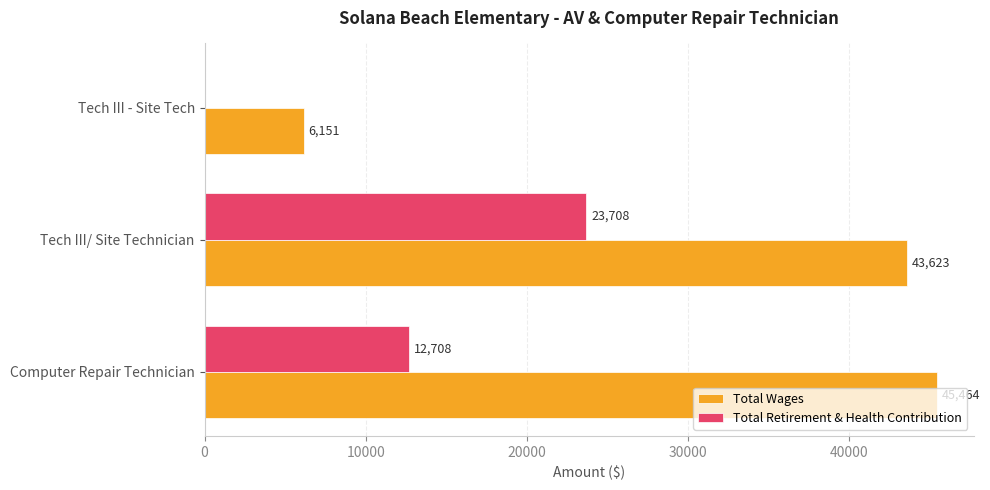

Is it true that Total Retirement & Health Contribution equals 0 at Tech III - Site Tech?

True